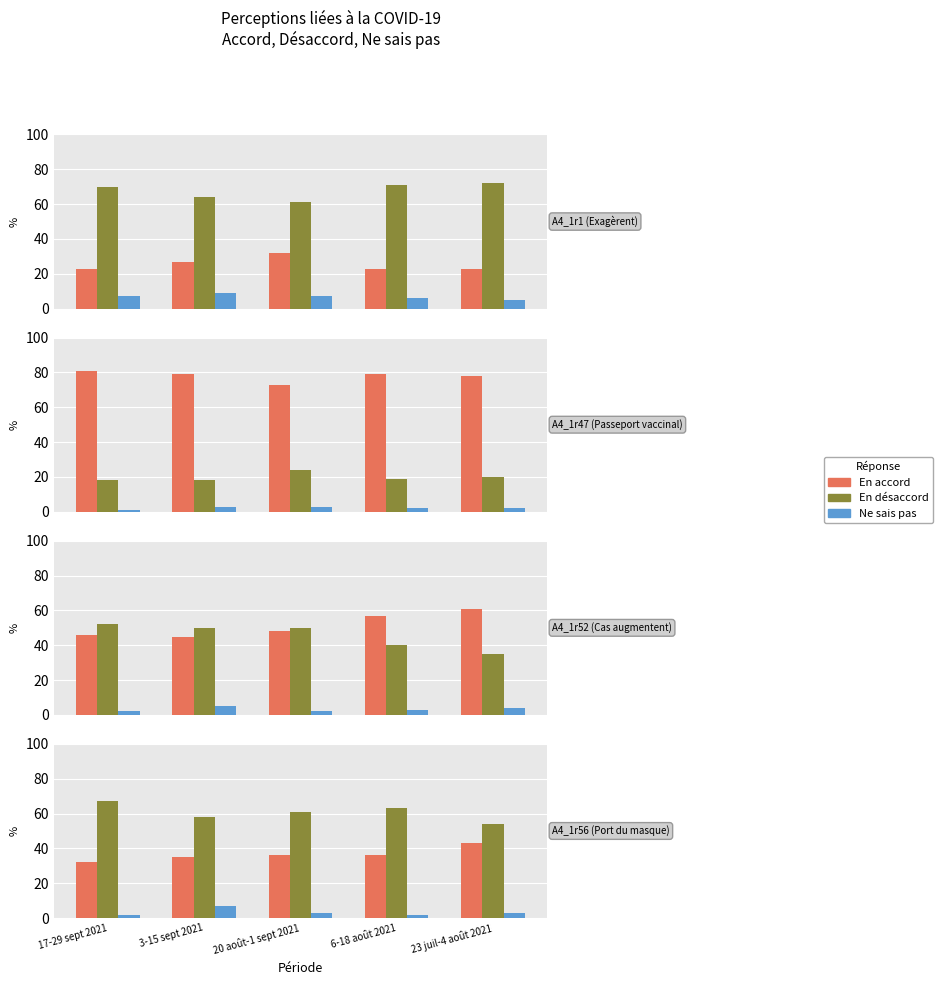

What is the value of the En désaccord bar at the 4th from the left?

63